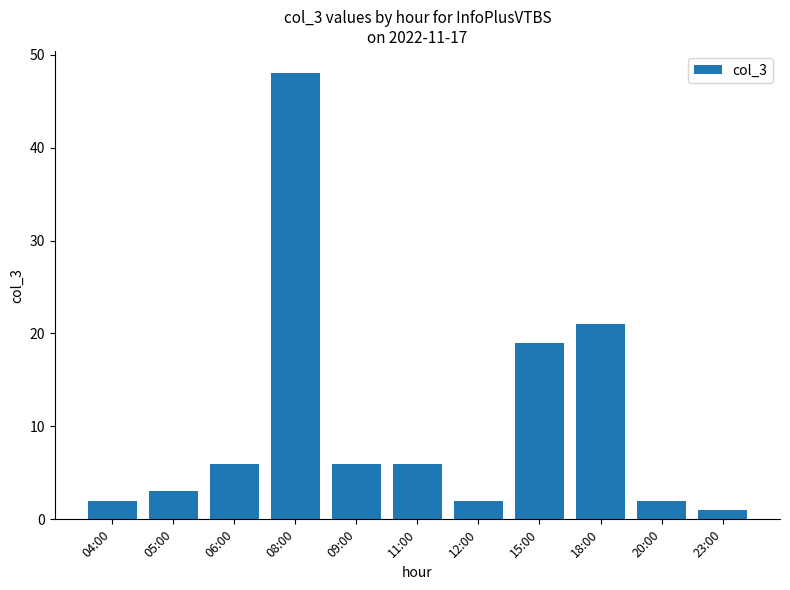

Is it true that the value at 15:00 is 19?

True